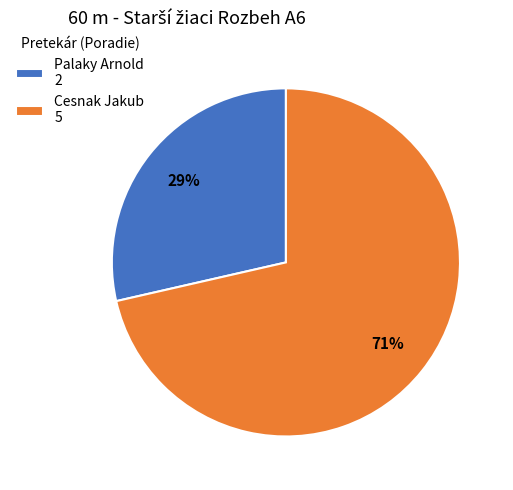

Rank the categories by value from lowest to highest.

Palaky Arnold, Cesnak Jakub